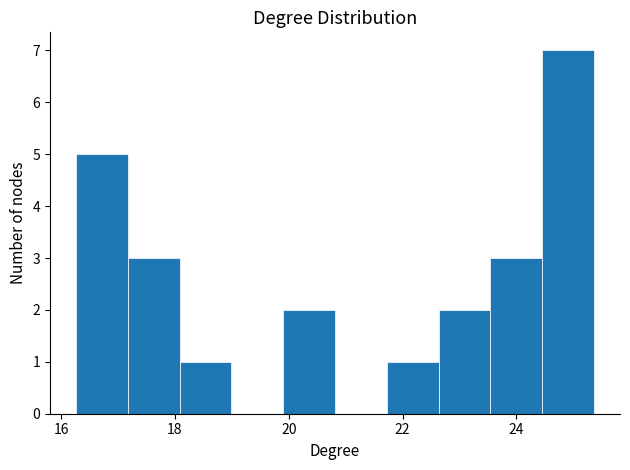

Reading left to right, list every bar in this chart as the range it spans on the x-axis followed by its height. Neither the bar edges nor the heights are printed on the chart, so give them approximately, as read against the axes.

16.2 to 17.2: 5
17.2 to 18.0: 3
18.0 to 19.0: 1
19.0 to 20.0: 0
20.0 to 20.8: 2
20.8 to 21.8: 0
21.8 to 22.6: 1
22.6 to 23.6: 2
23.6 to 24.4: 3
24.4 to 25.4: 7